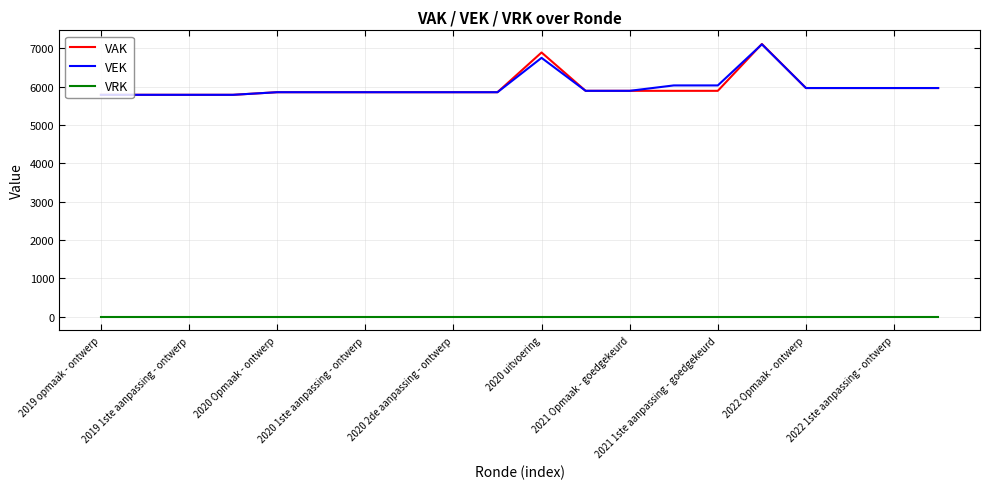

Which series has the widest spread of values?

VAK